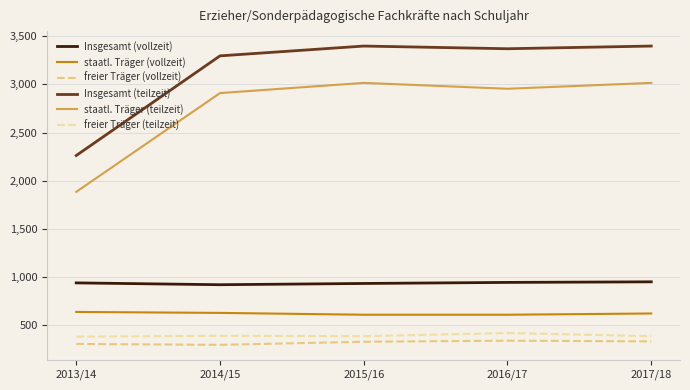

Does the chart display data point markers on the line(s)?

No